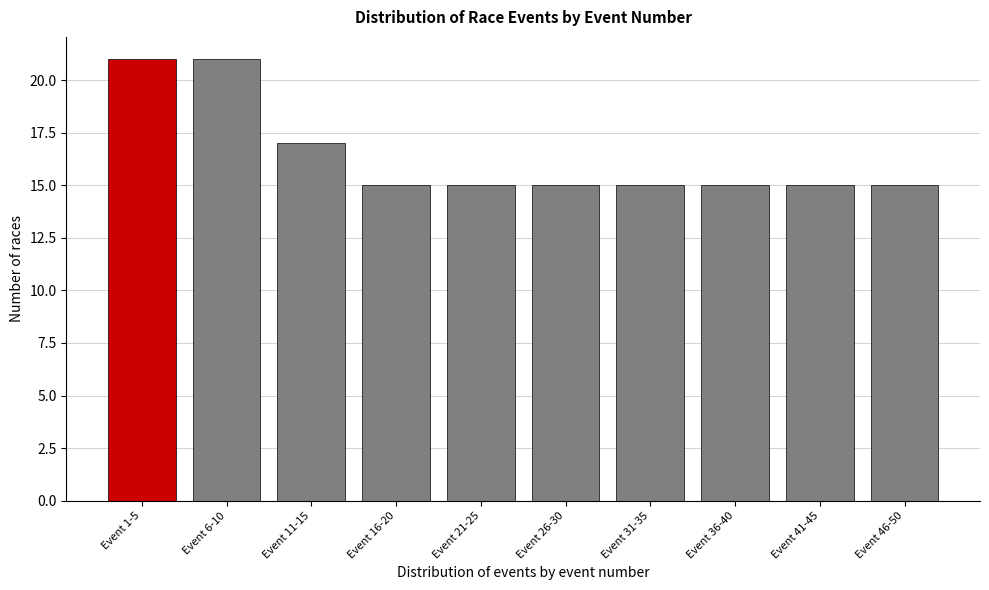

Reading left to right, transcribe all the data shown in this chart.

21	21	17	15	15	15	15	15	15	15